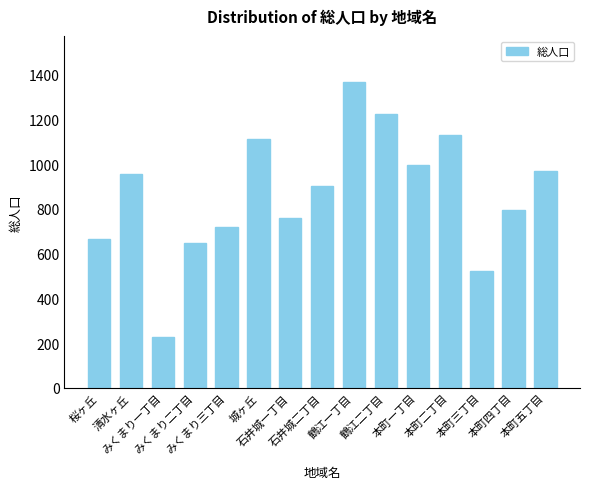

The value at 鶴江一丁目 is 516. True or false?

False